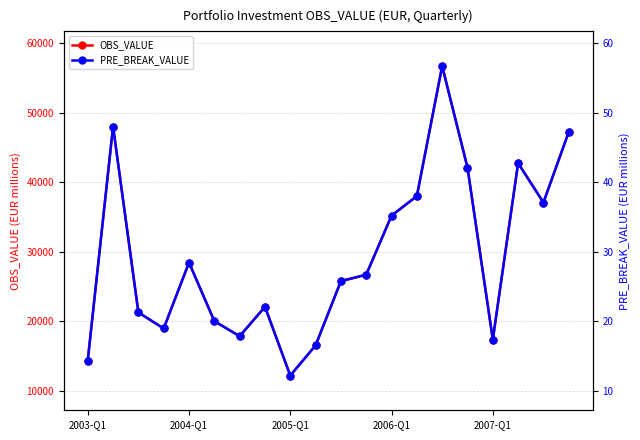

What is the sum of the OBS_VALUE values at 18 and 14?

93829.9